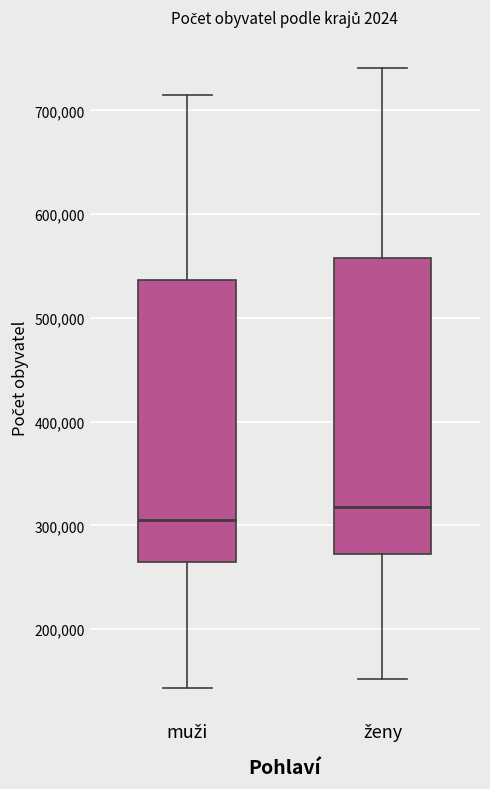

Reading left to right, transcribe this box plot: for each box, give where its median line is, the range the box spans, and where its two whiskers end, as read against the y-axis. The values are not printed on the chart, so give them approximately, as read against the axis.

muži: median 310000, box 260000 to 540000, whiskers 140000 to 710000
ženy: median 320000, box 270000 to 560000, whiskers 150000 to 740000